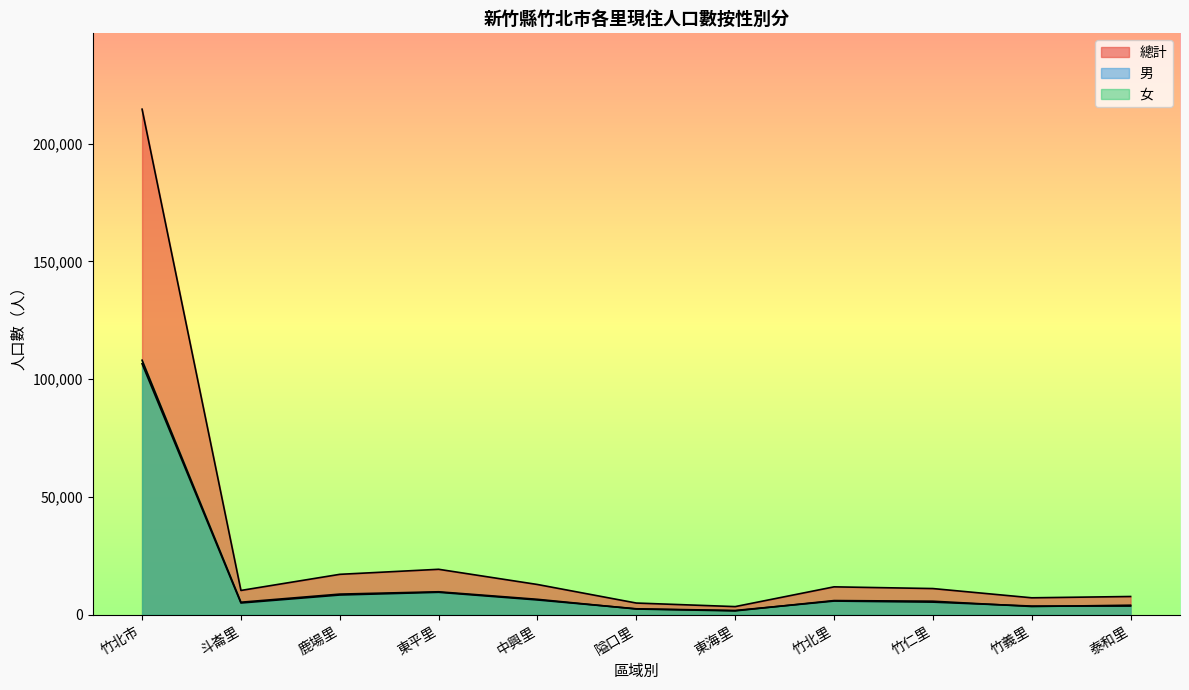

What is the approximate value of 總計 at 竹仁里, to the nearest 10?

11140